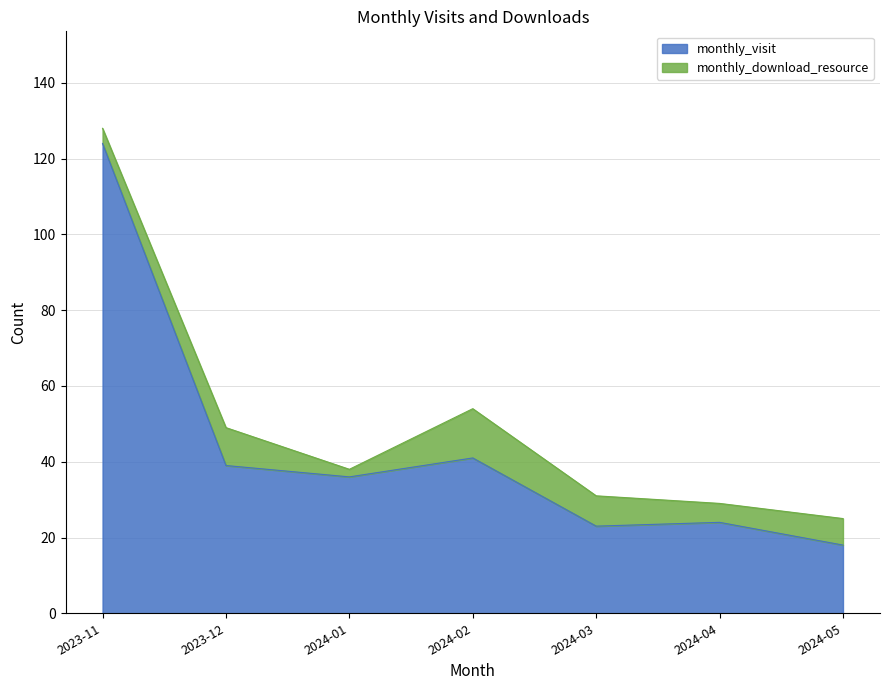

The value at 2023-11 is 124. True or false?

True